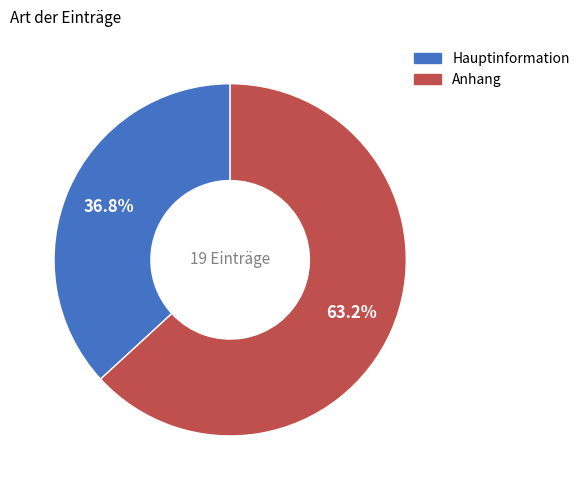

What percentage is NOT represented by Hauptinformation?

63.2%